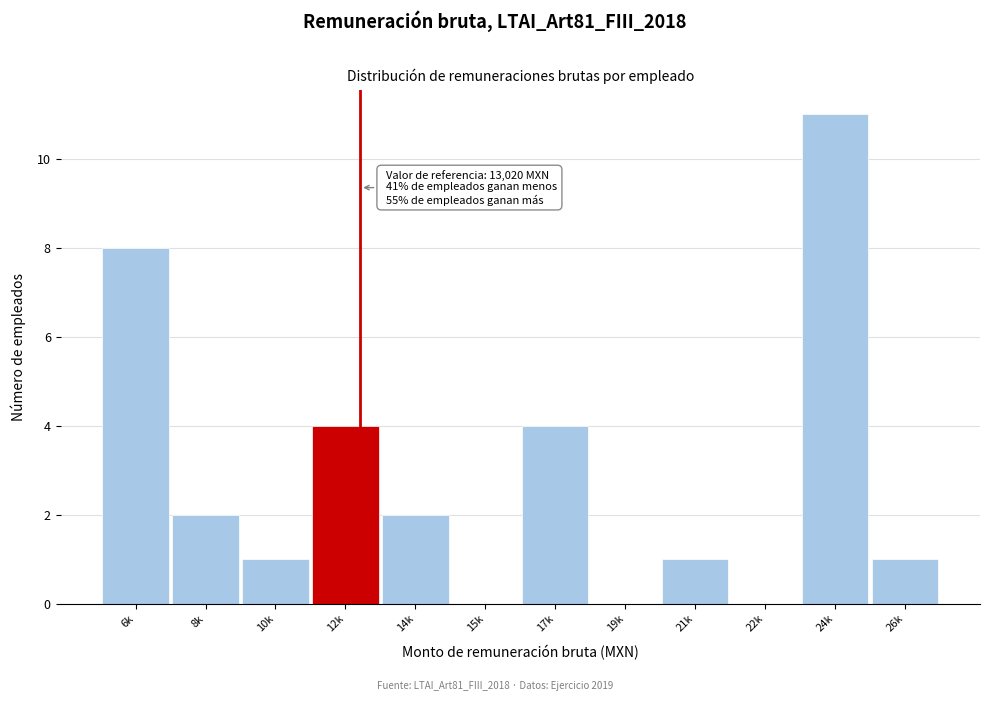

Reading left to right, what are all the values shown in this chart?

6k=8	8k=2	10k=1	12k=4	14k=2	15k=0	17k=4	19k=0	21k=1	22k=0	24k=11	26k=1